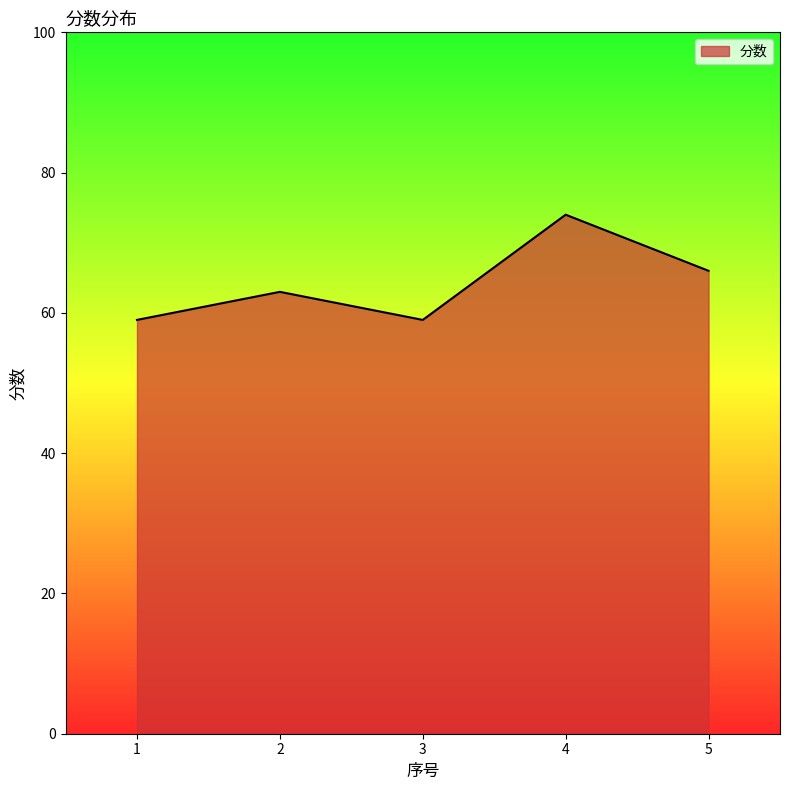

What value does the data have at 2?

63